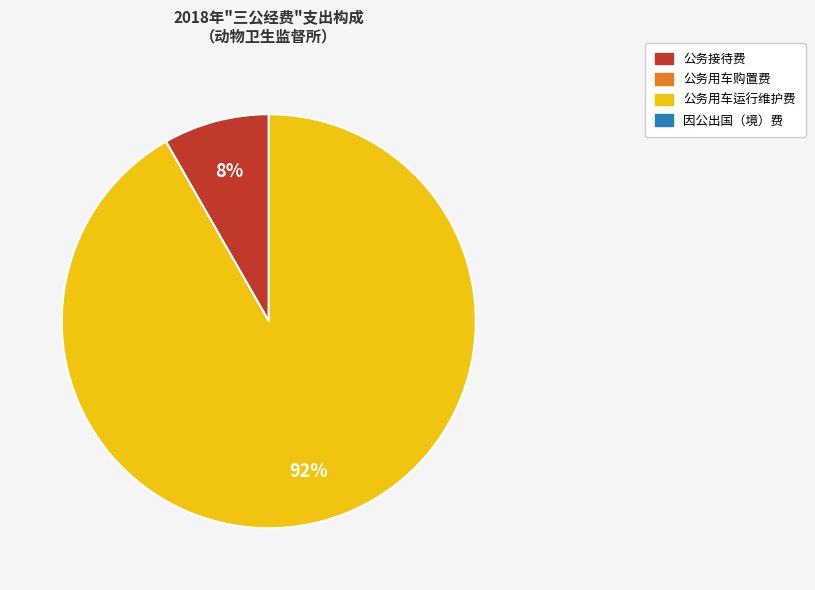

To the nearest percent, what is the average slice percentage?

50%